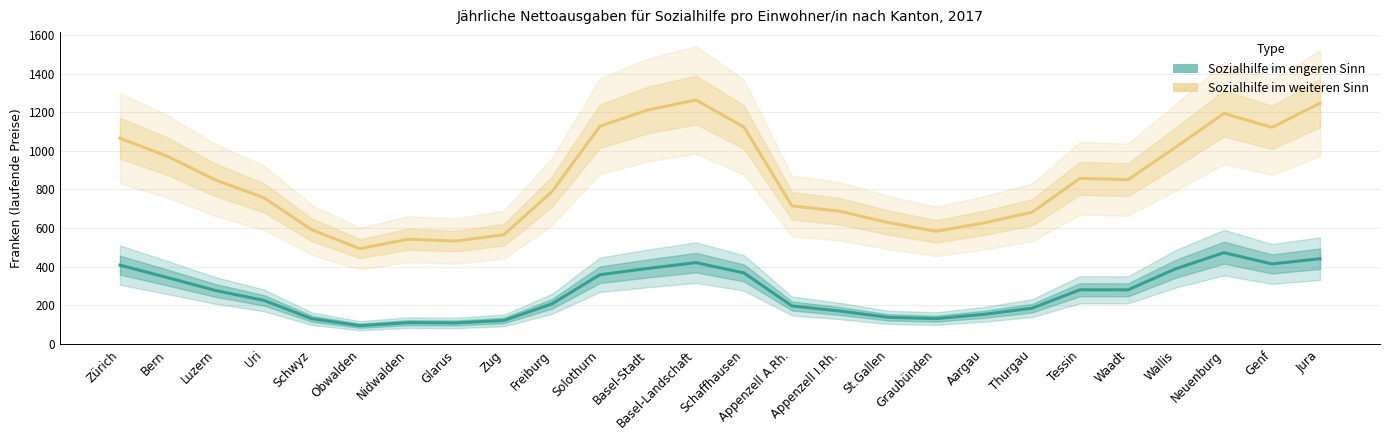

What is the sum of the Sozialhilfe im weiteren Sinn values at Obwalden and Schaffhausen?

1616.8